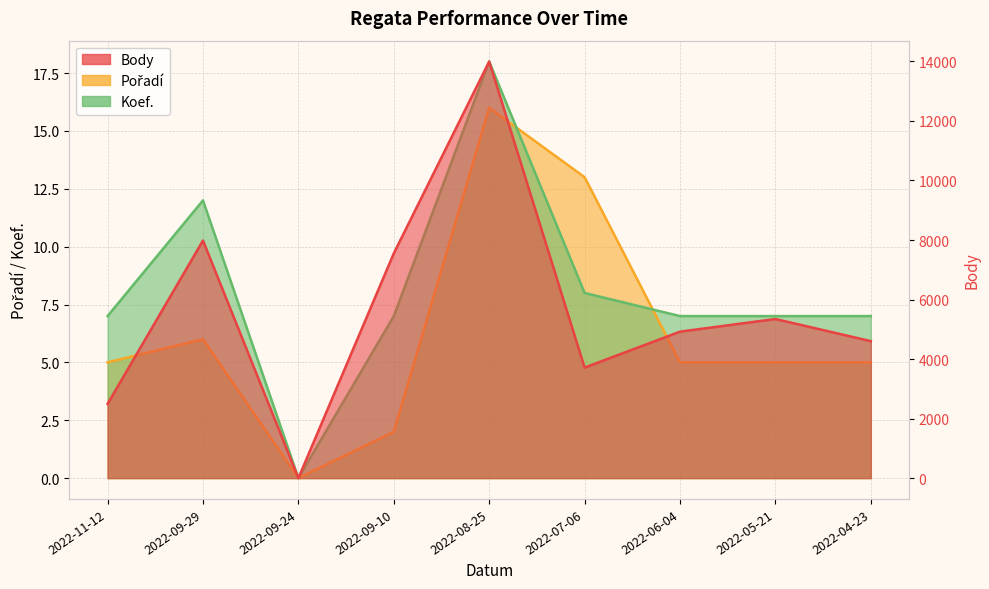

Which category has the lowest value across all series?

2022-09-24